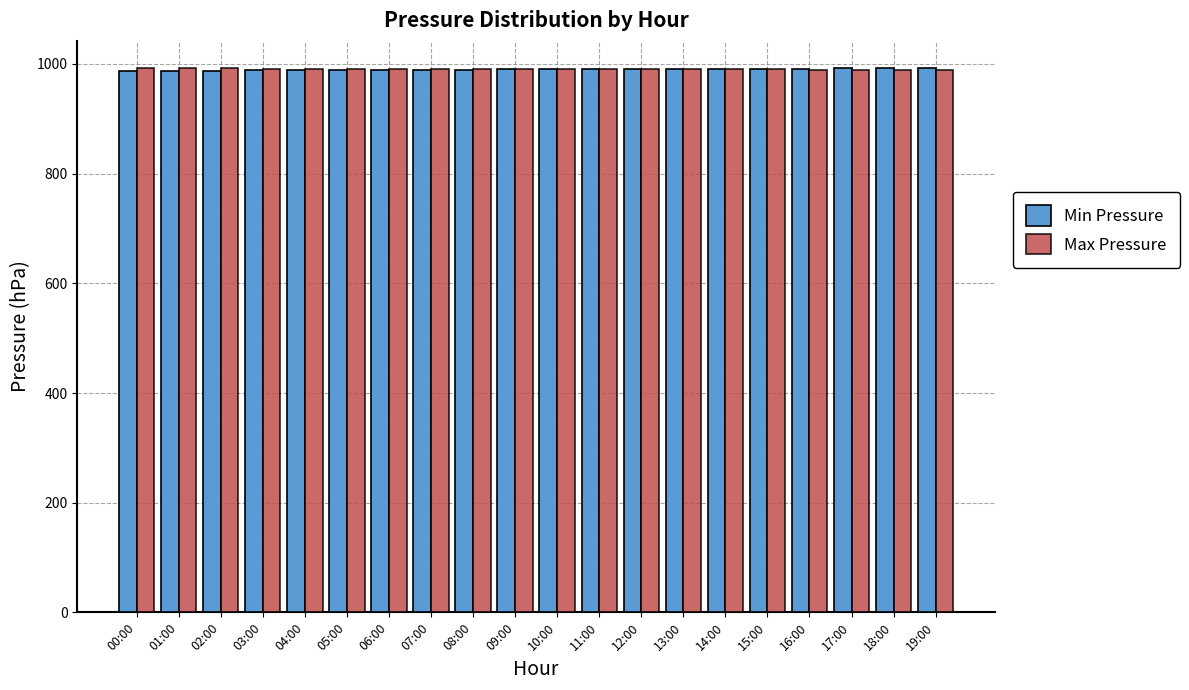

What value does the Min Pressure series have at 03:00?

988.4